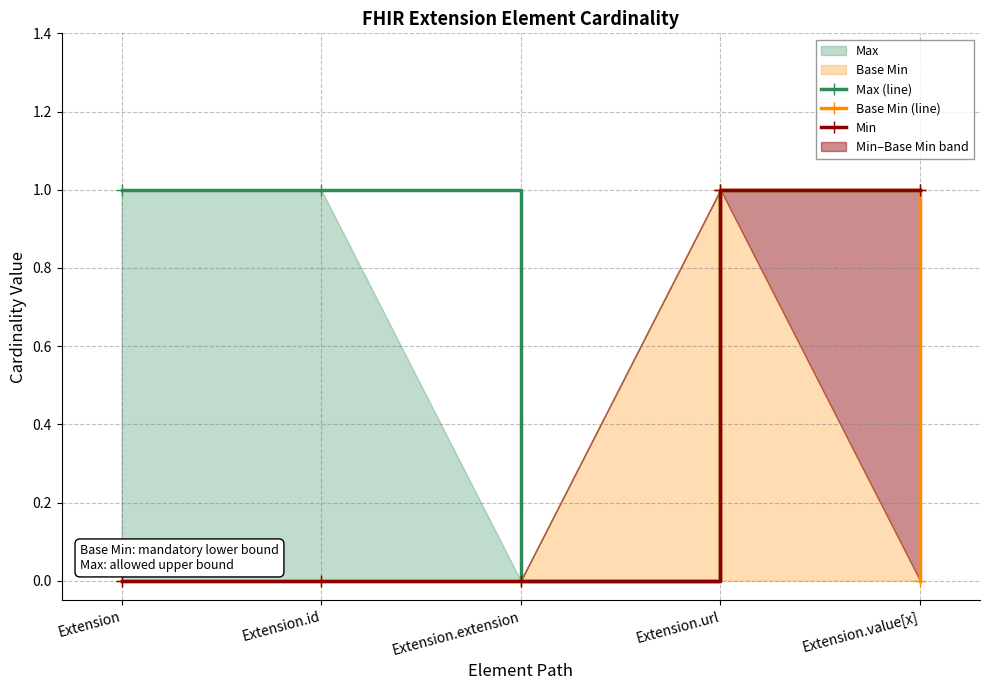

Where is Min nearest to the value 0?

Extension